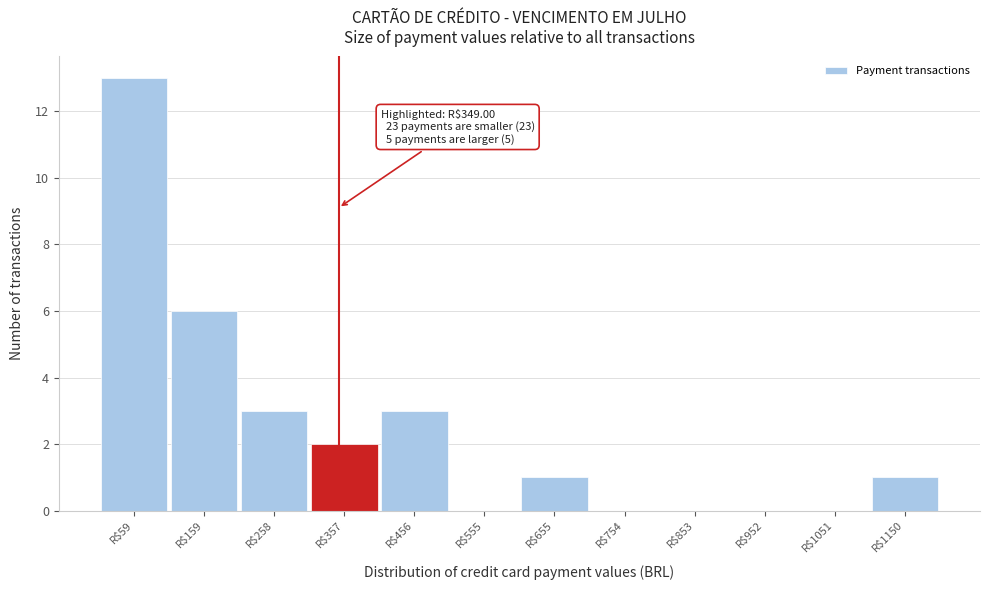

Which range on the x-axis has the tallest bar?

10 to 110